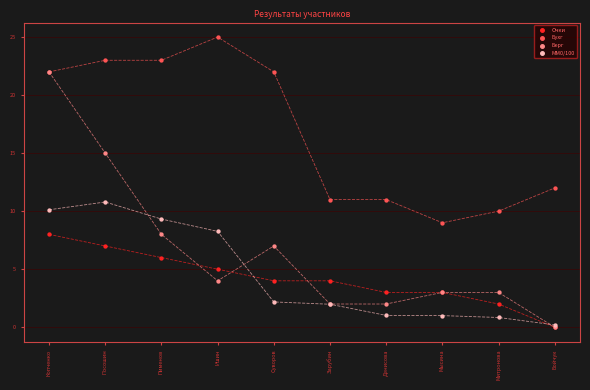

What are all the series names shown in the legend?

Очки, Бухг, Берг, MM0/100